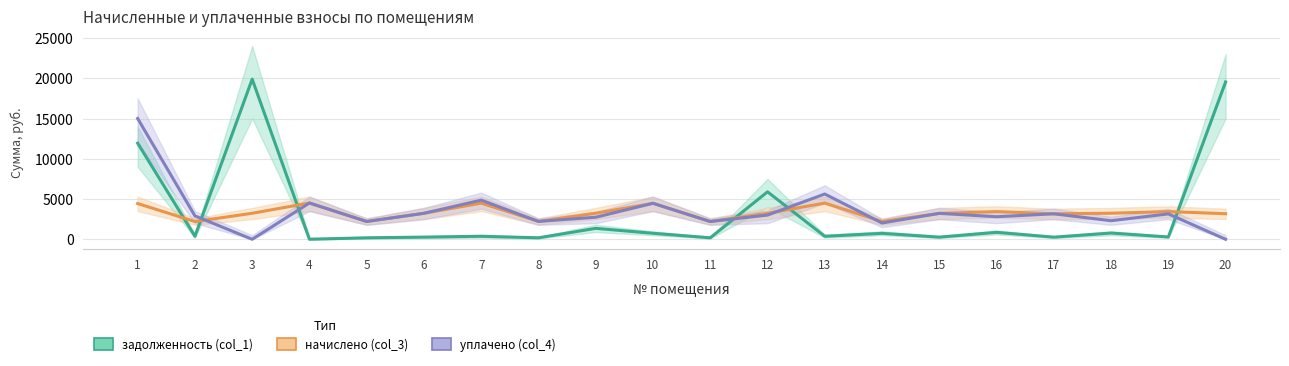

What is the difference between the уплачено (col_4) values at 10 and 7?

393.3